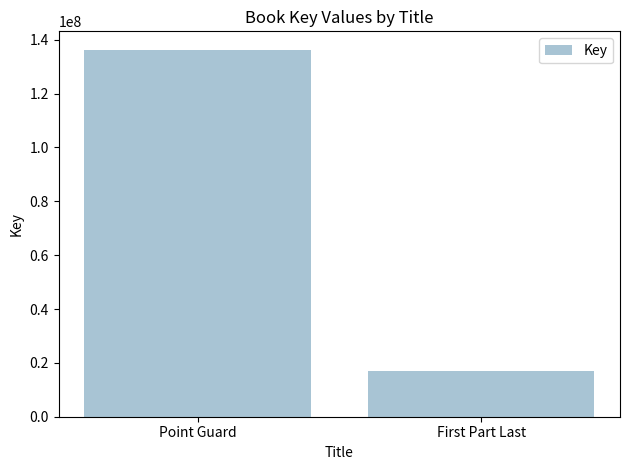

Does the chart contain any negative values?

No